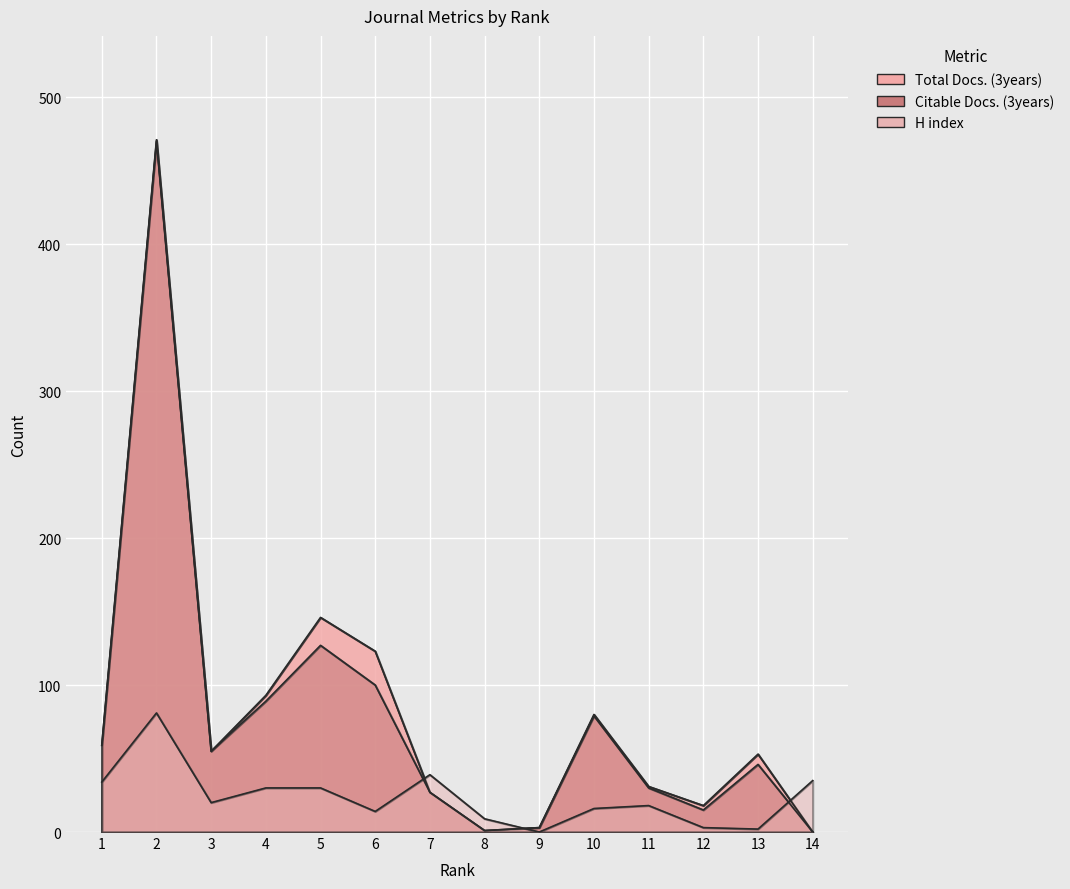

At 13, list the series in order from largest to smallest.

Total Docs. (3years), Citable Docs. (3years), H index